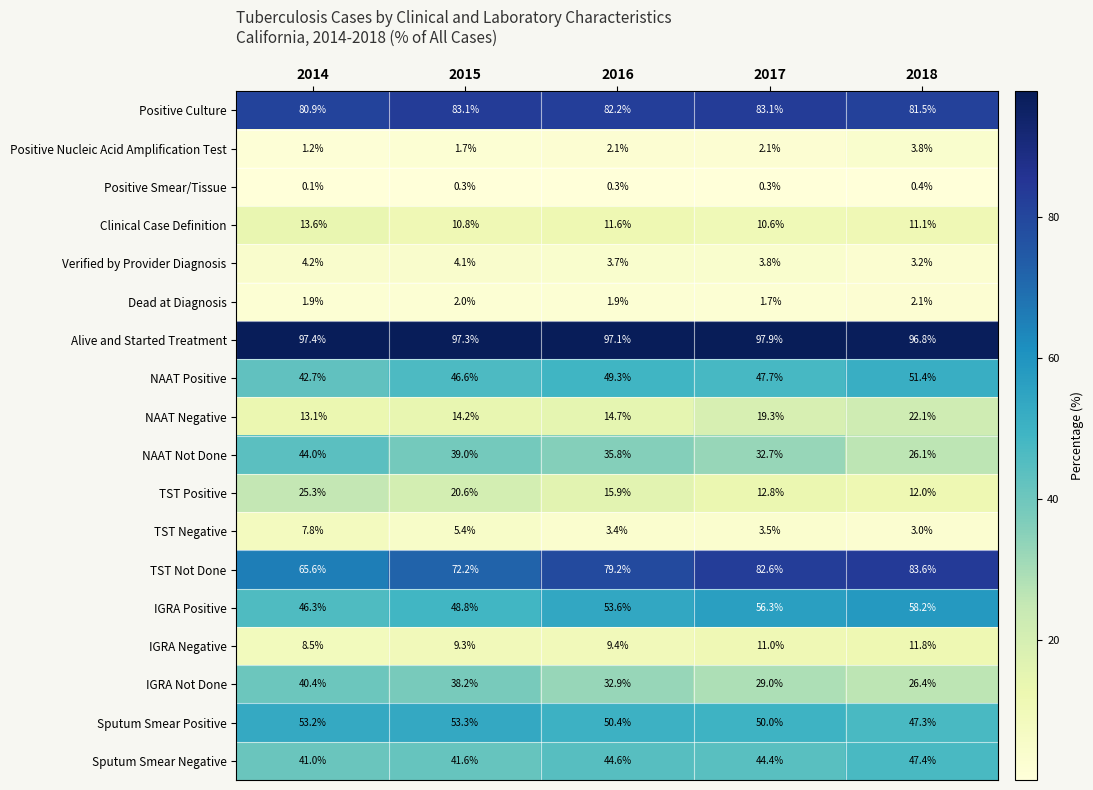

Which category has the lowest value in the NAAT Not Done series?

2018